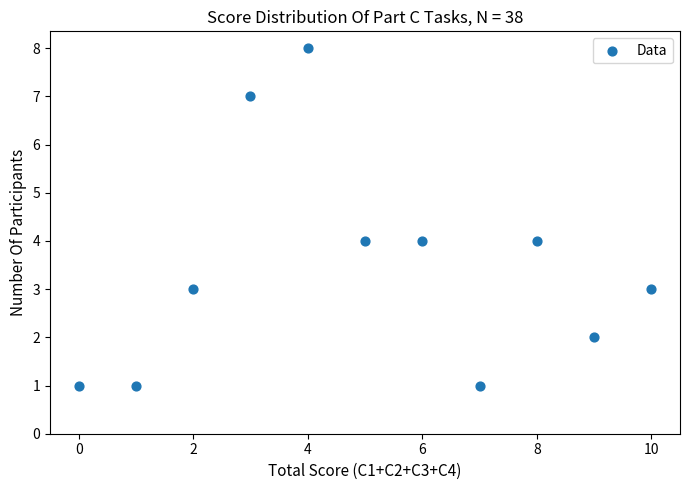

What is the range of Y values (max minus min)?

7